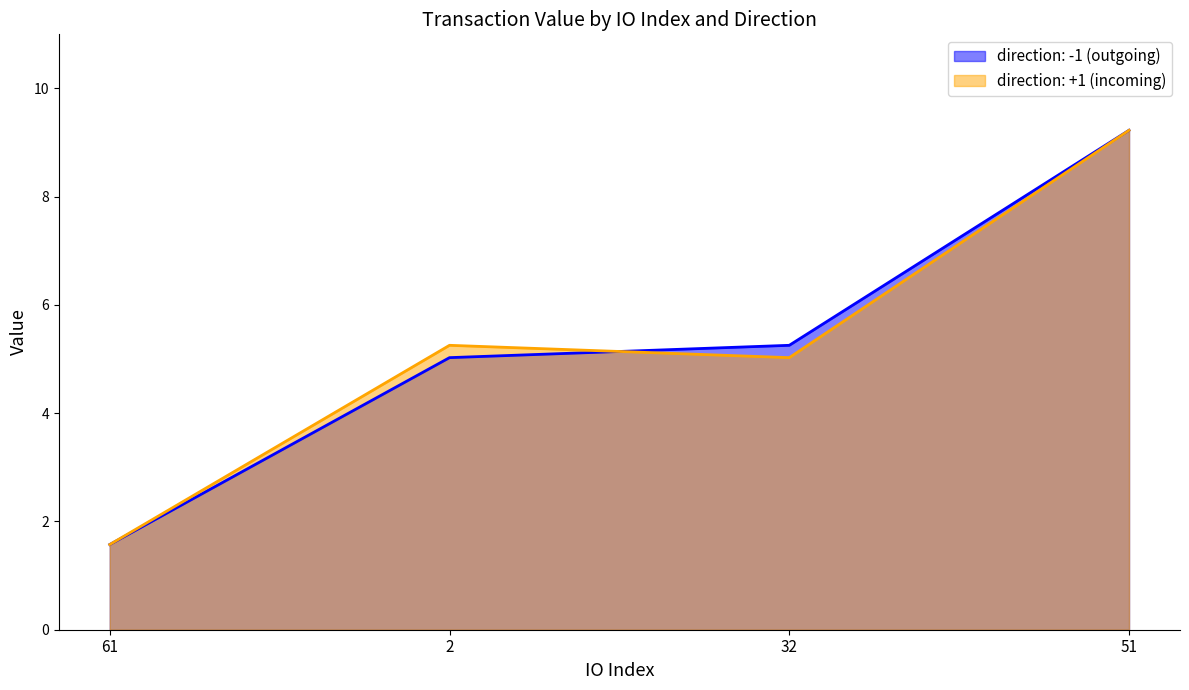

What position from the right is 32?

2